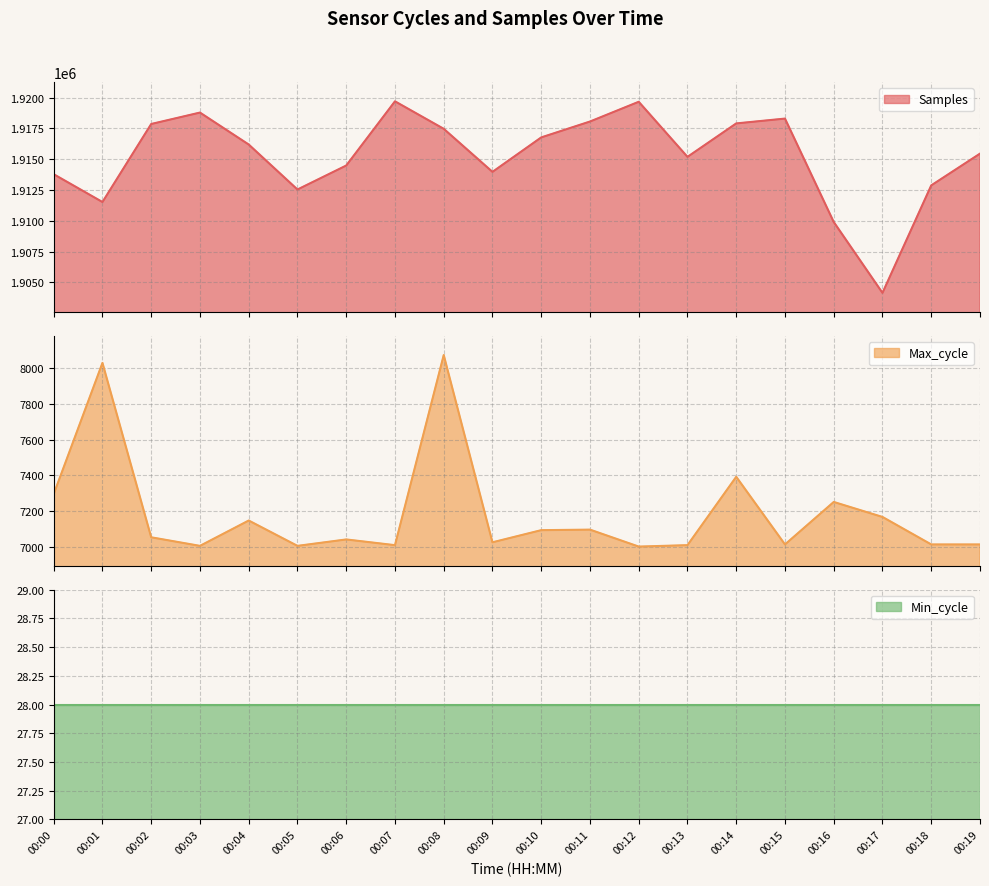

What is the difference between the maximum and minimum values in the Max_cycle series?

1073